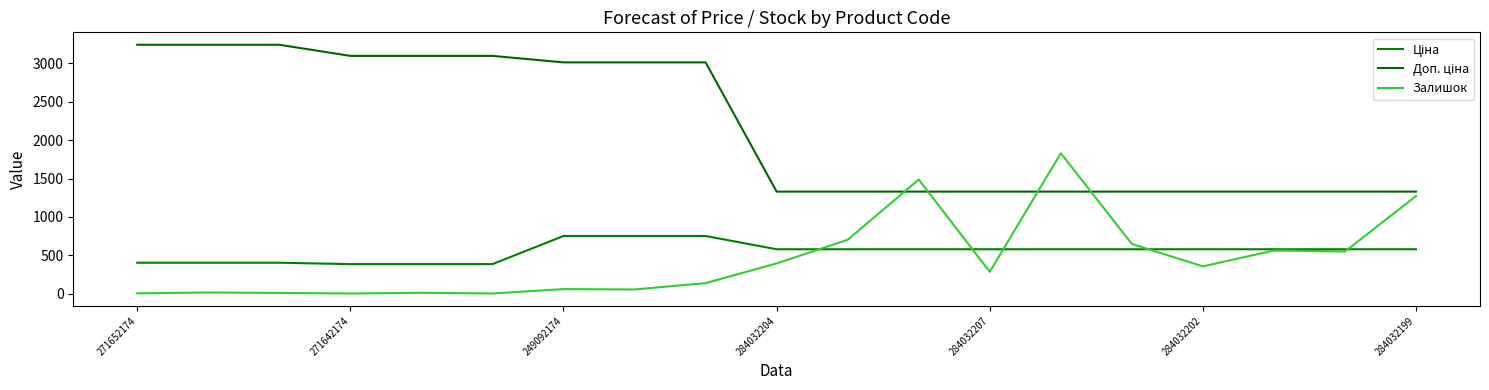

How many lines are shown in the chart?

3